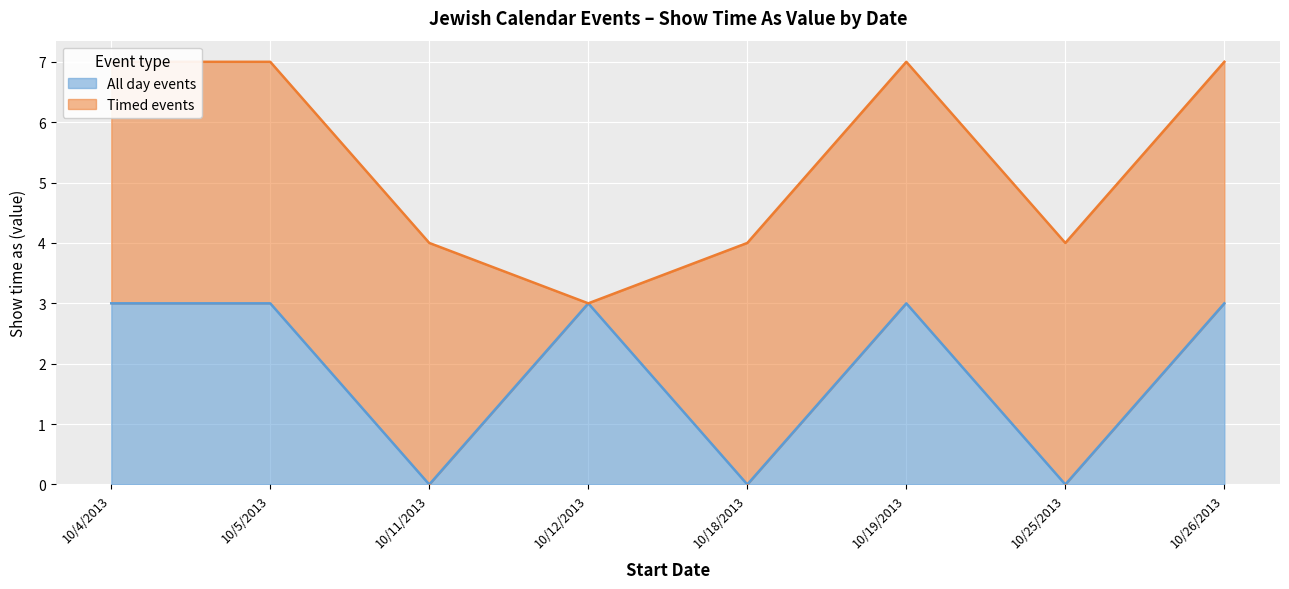

Rank the categories by value from lowest to highest.

10/11/2013, 10/18/2013, 10/25/2013, 10/4/2013, 10/5/2013, 10/12/2013, 10/19/2013, 10/26/2013